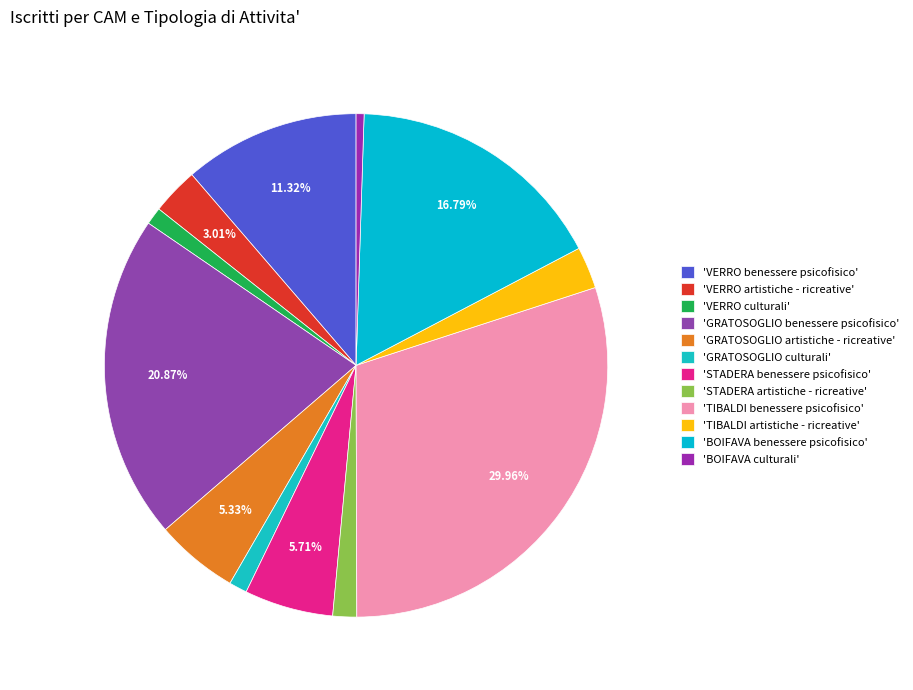

How many slices are in this pie chart?

12